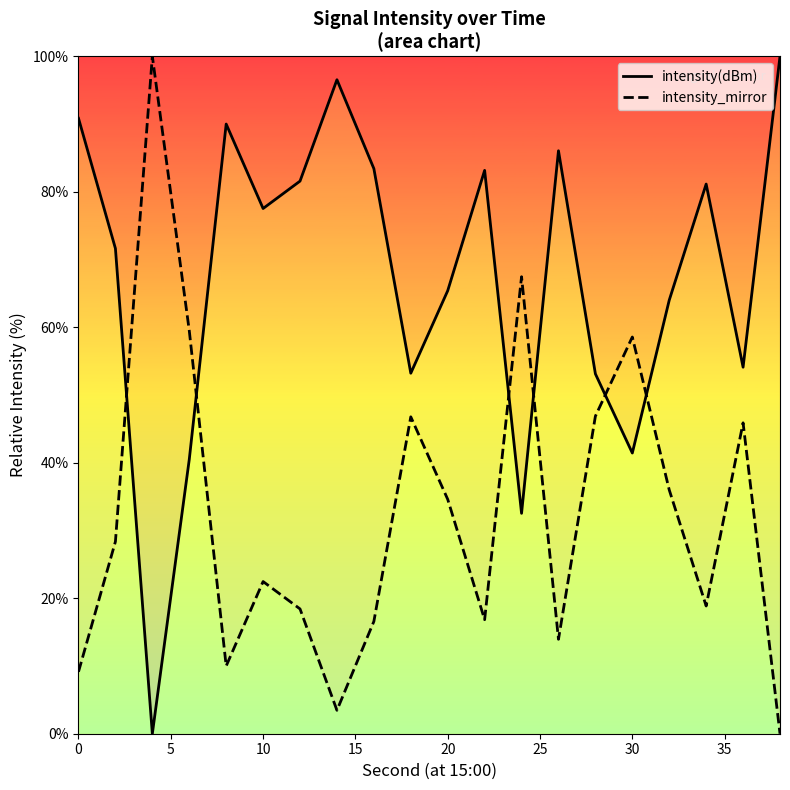

What is the average value of the intensity_mirror series?

32.7